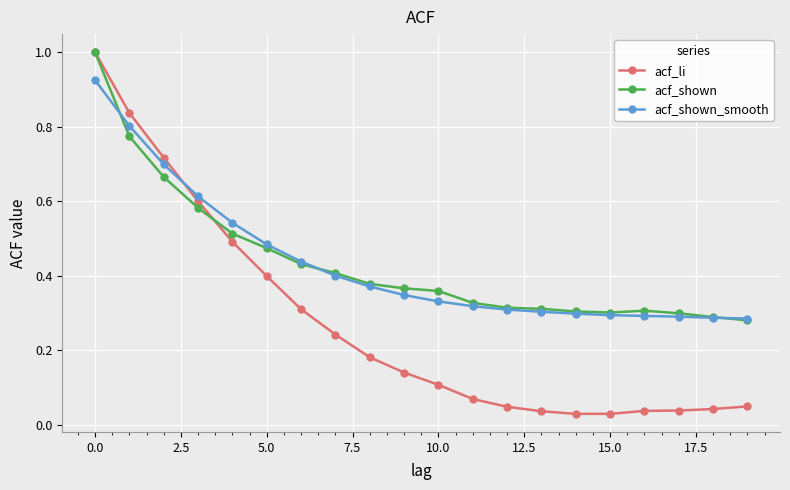

Which series has the largest range (max minus min)?

acf_li